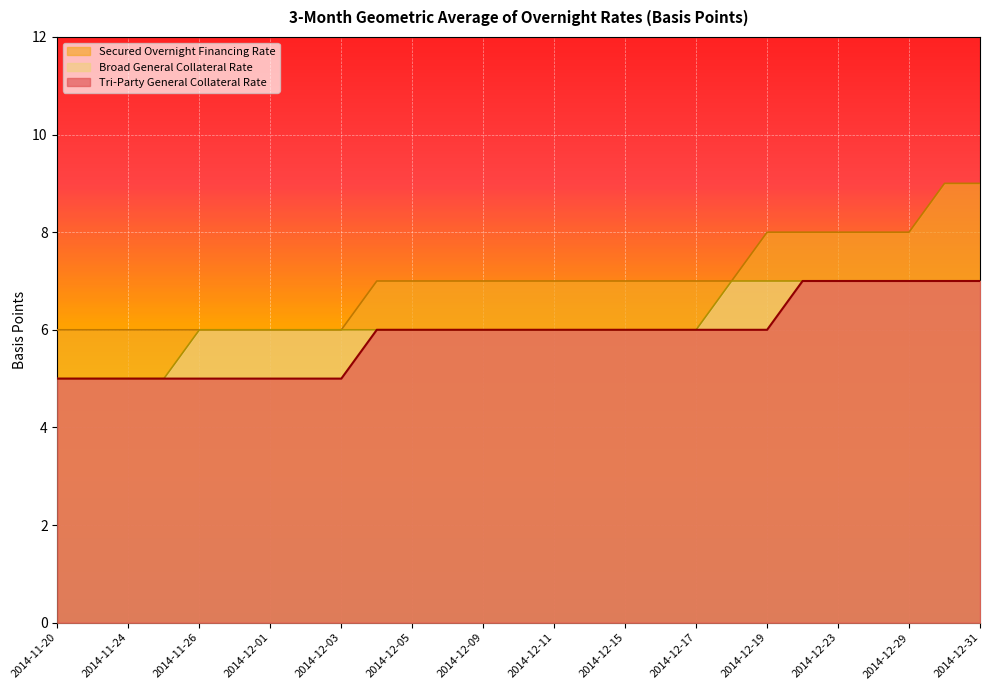

Which label corresponds to the largest value in the chart?

2014-12-30